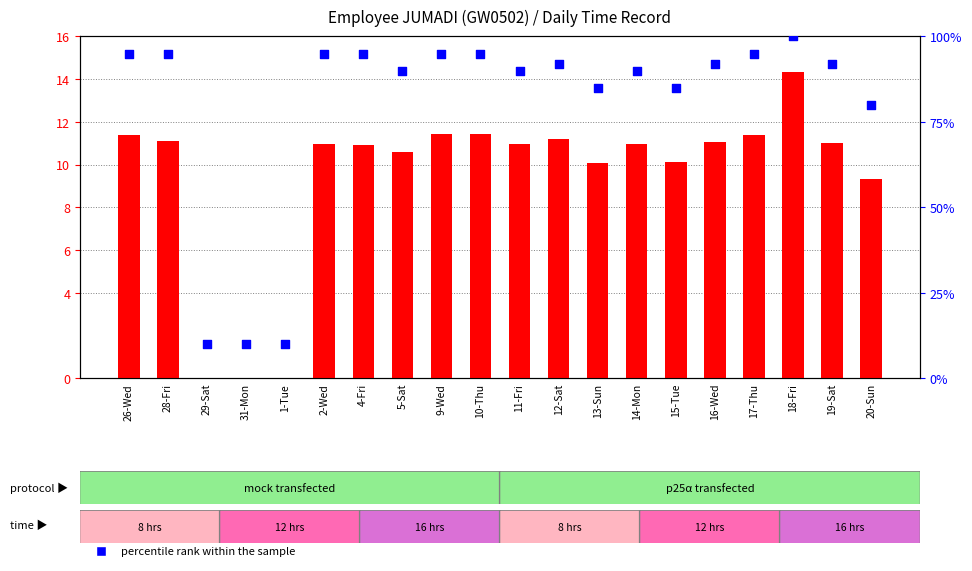

What is the total value across all series at 29-Sat?

10.0